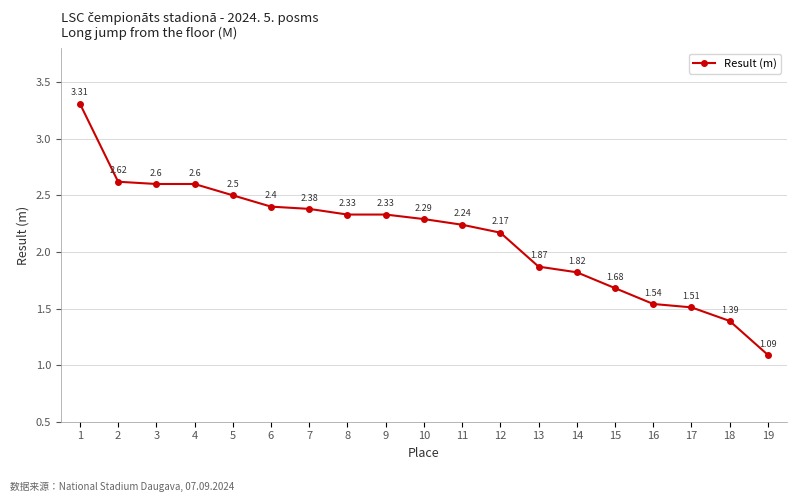

Which category has the lowest value across all series?

19